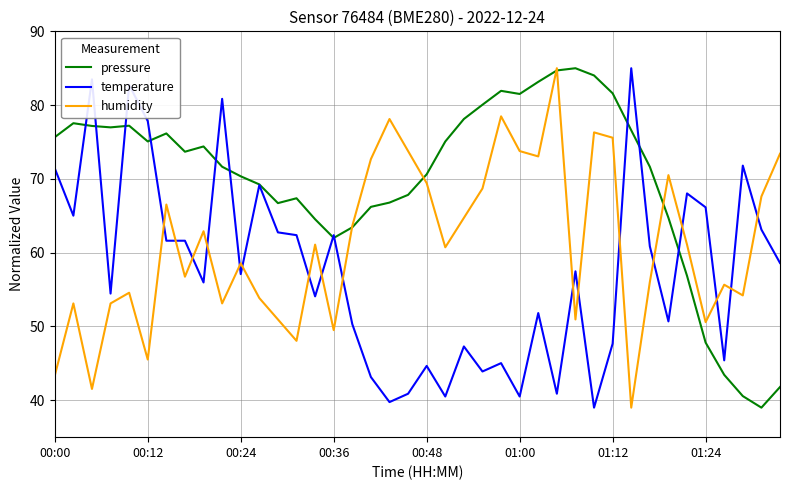

What is the highest value of the pressure series?

85.0